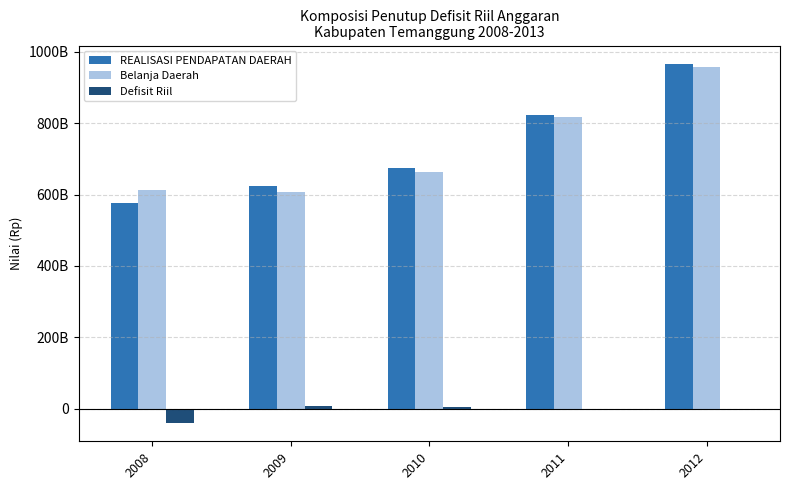

Where does the REALISASI PENDAPATAN DAERAH series first go above 675659734845?

2011